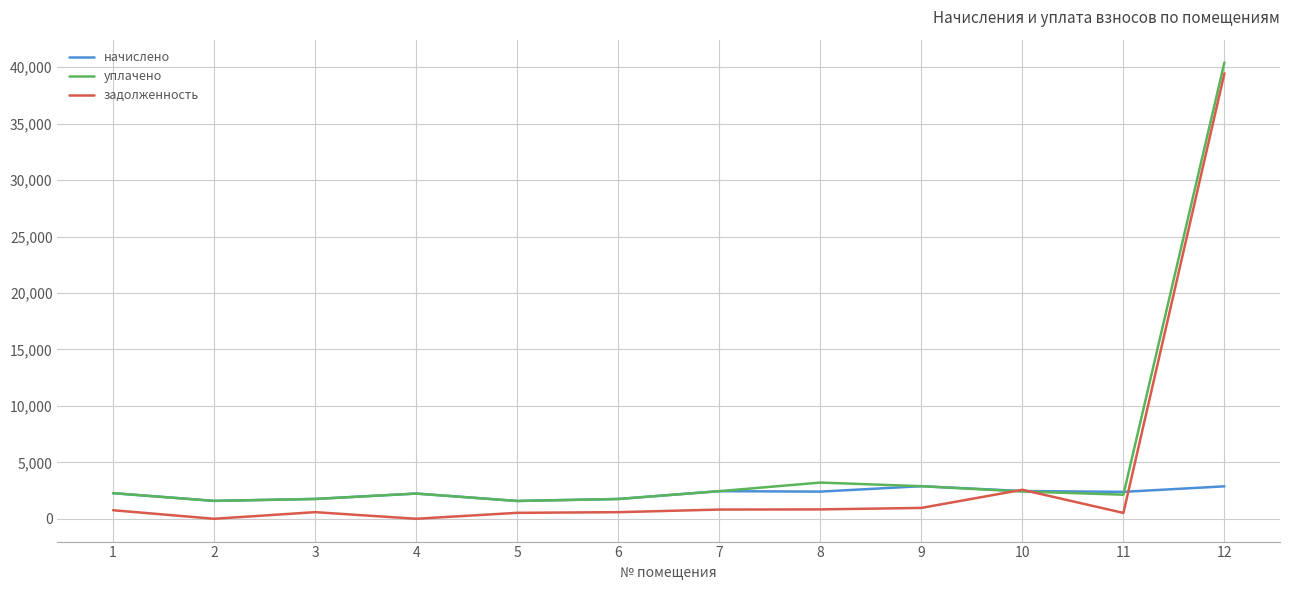

Read the начислено value at 1.

2269.3